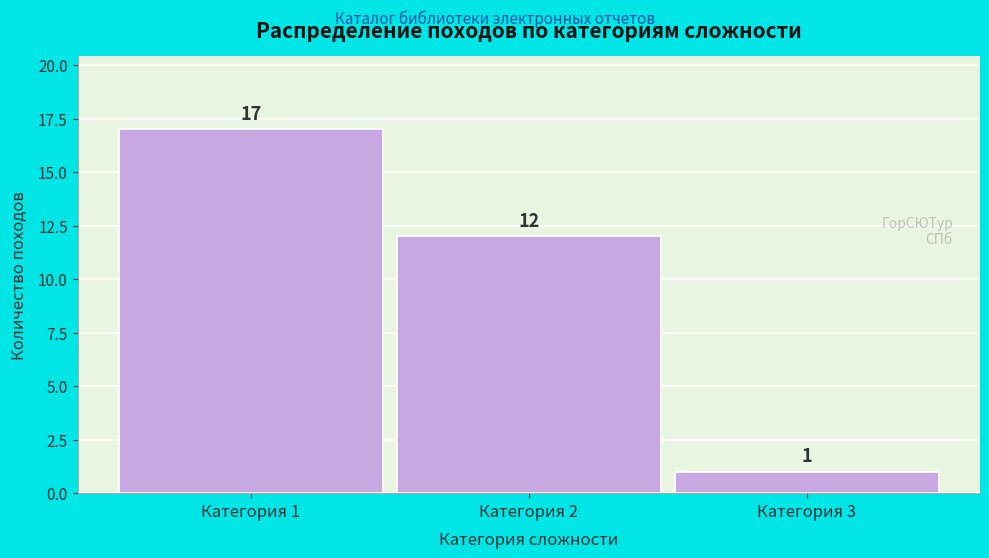

Reading left to right, what are all the values shown in this chart?

17	12	1